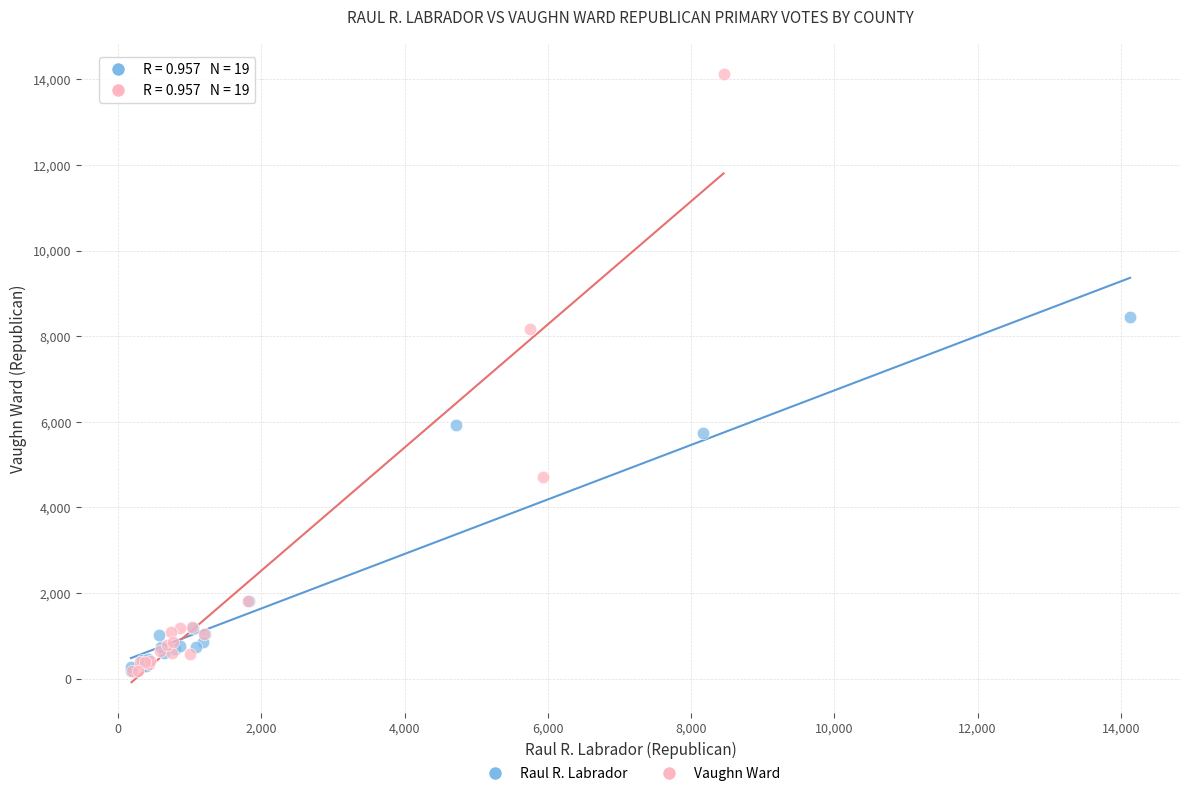

Which series has the widest spread of Y values?

Vaughn Ward